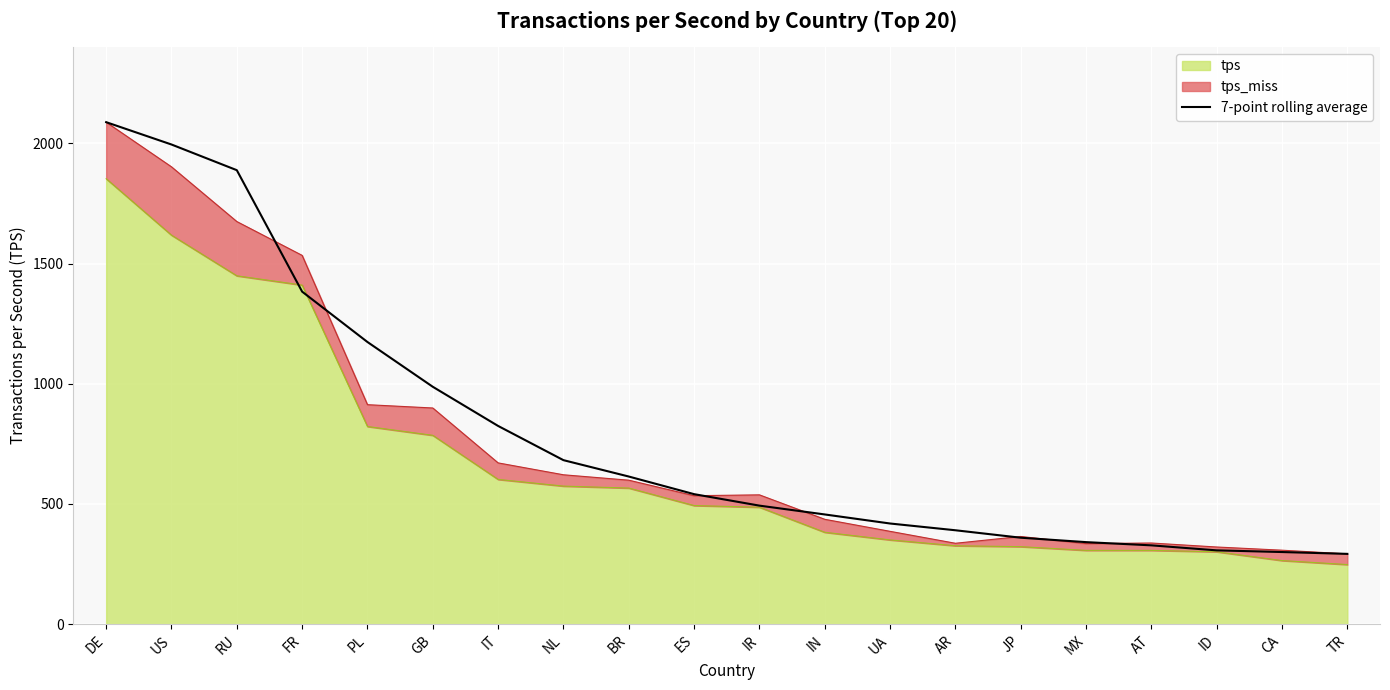

How many lines are shown in the chart?

1